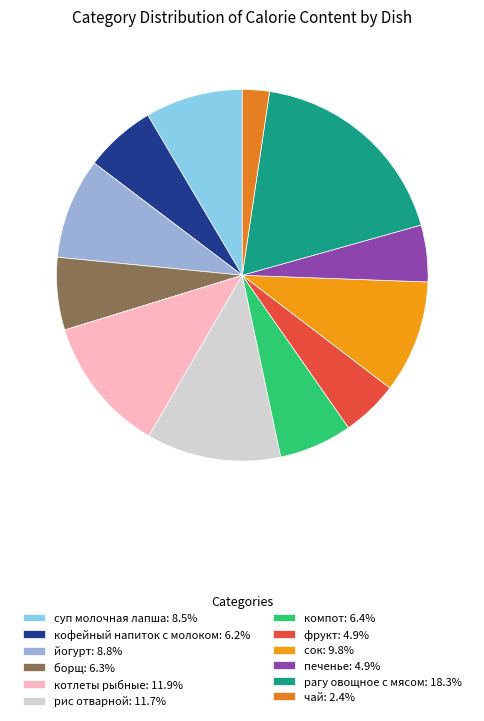

Combined, what portion of the pie is фрукт and йогурт?

13.7%